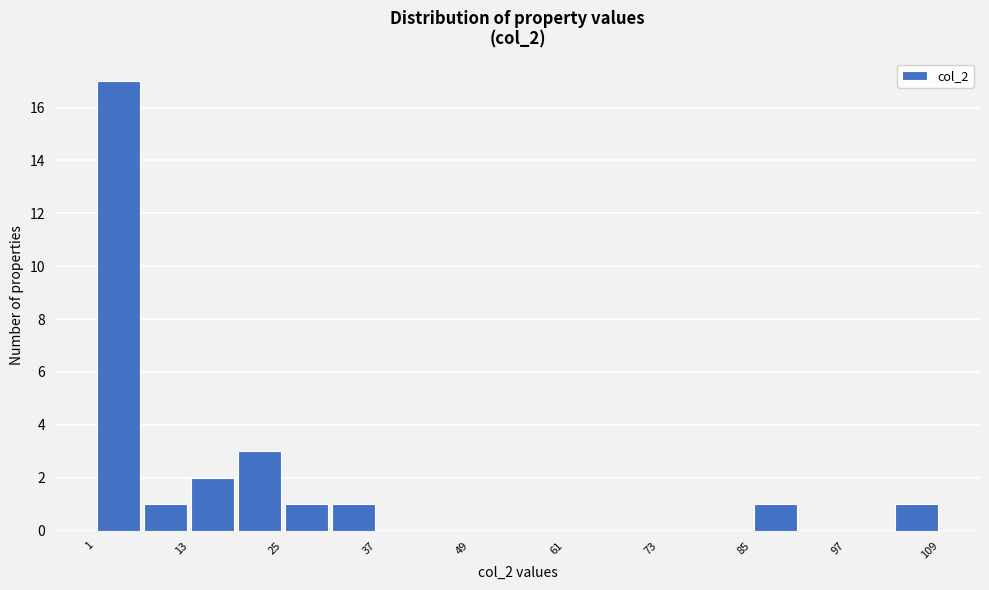

Around what value on the x-axis is the tallest bar? Give the approximate position of its centre, as read against the axis.

4